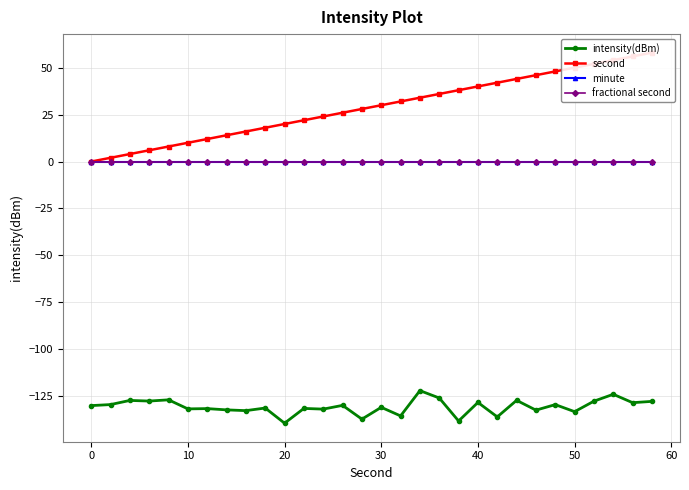

At which category does intensity(dBm) reach its first local valley?

20